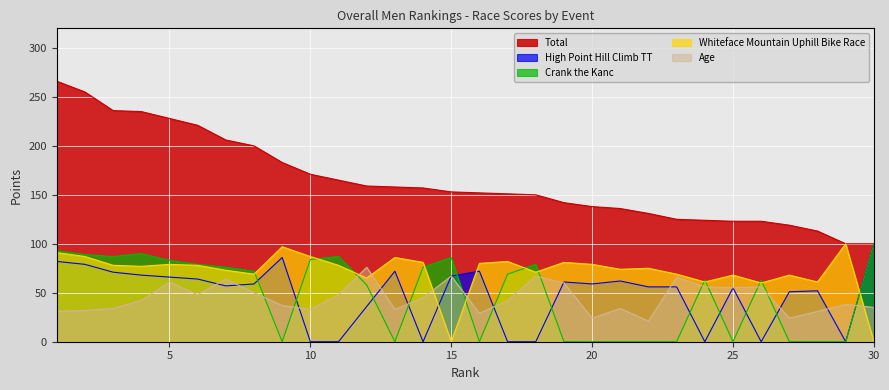

True or false: Total has more than 1 interior local peaks.

False